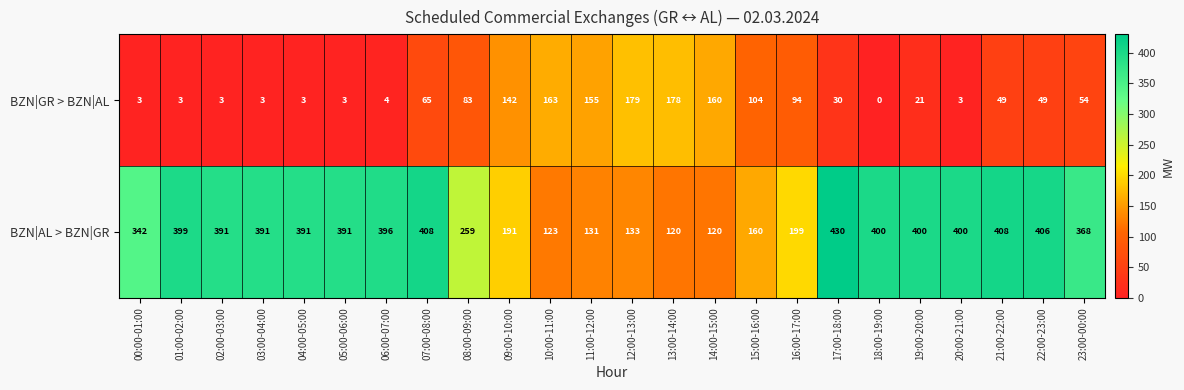

Which series changed the most between 05:00-06:00 and 06:00-07:00?

BZN|AL > BZN|GR